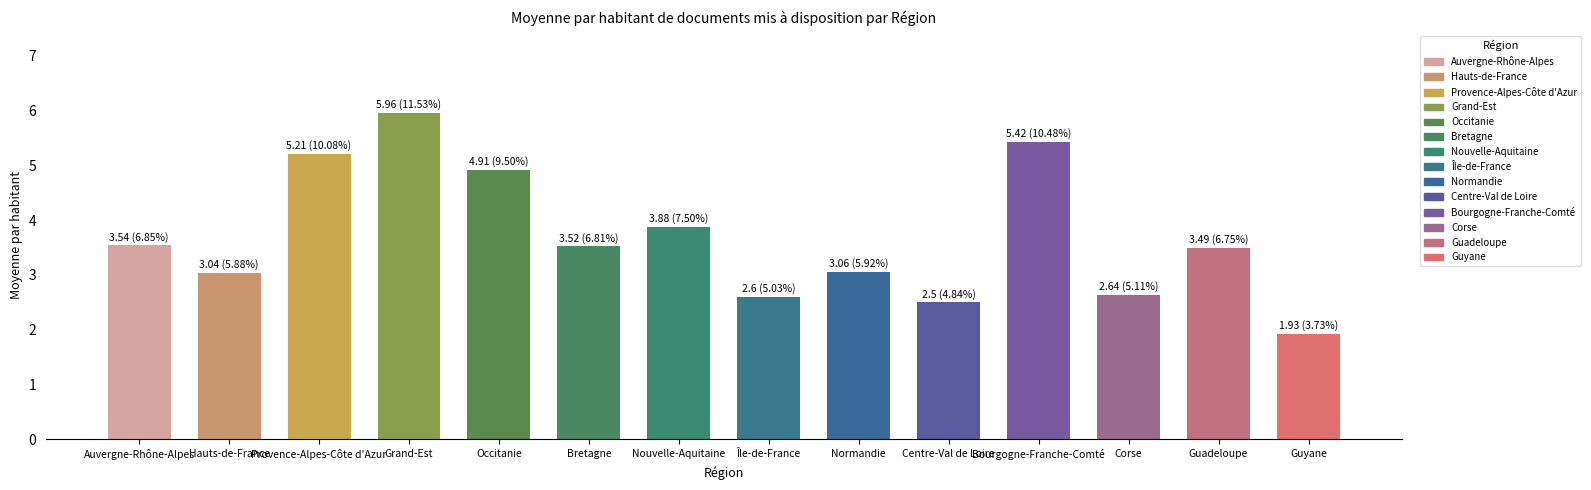

What is the sum of all values?

51.7